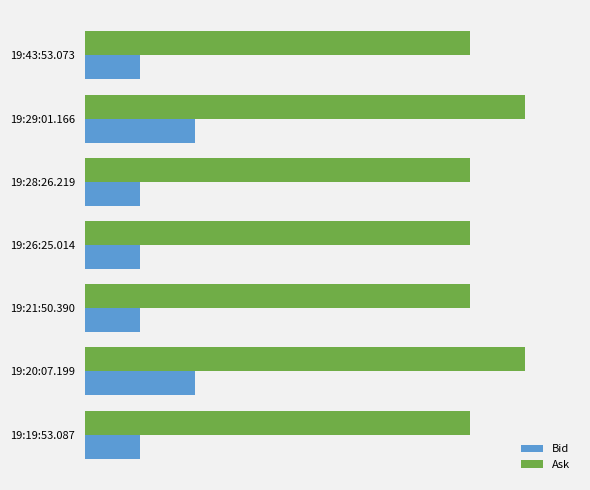

What is the value of the Bid bar at the 2nd from the left?

0.8